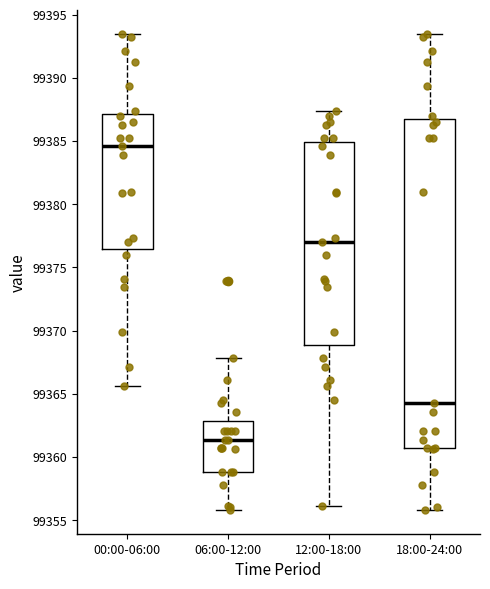

Which box has the highest median line?

00:00-06:00